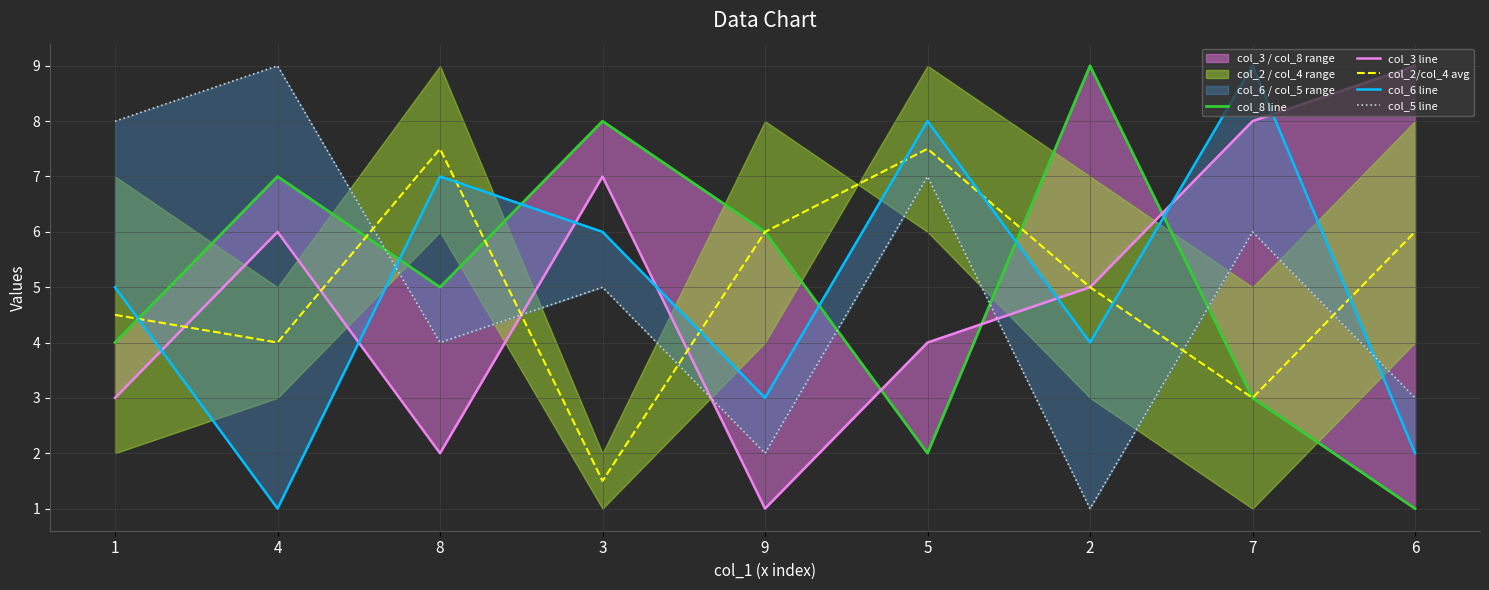

In col_2/col_4 avg, how many points are higher than both neighbors (excluding endpoints)?

2